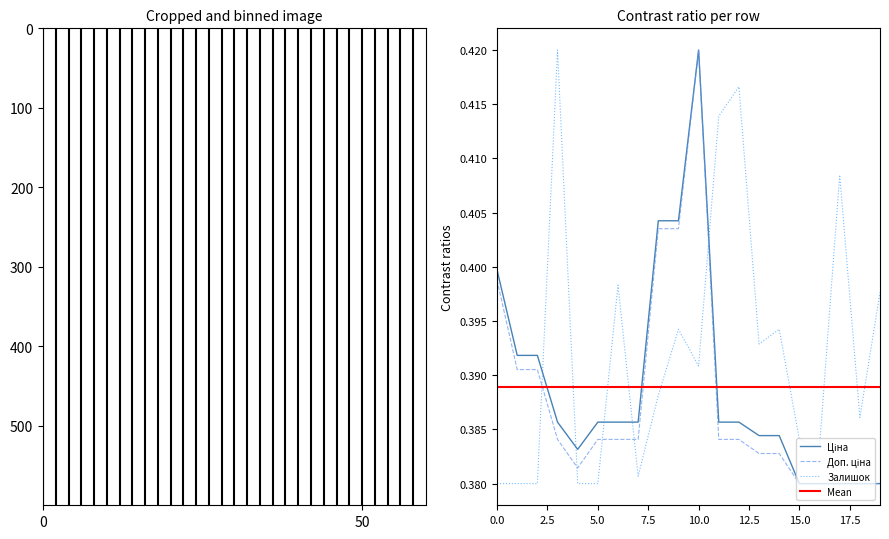

True or false: Залишок has a value of 0.5 at 5.0.

False